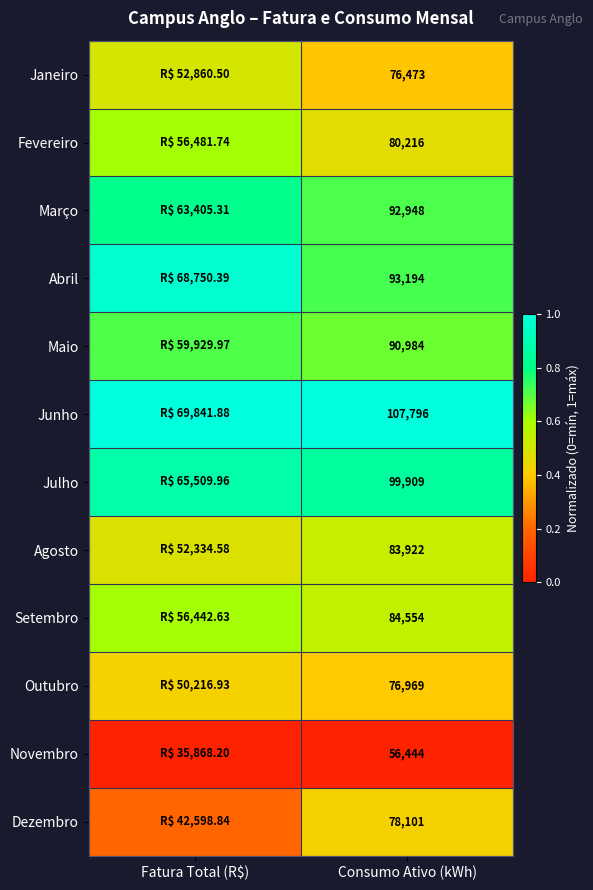

Rank the series at Consumo Ativo (kWh) from highest to lowest value.

Junho, Julho, Abril, Março, Maio, Setembro, Agosto, Fevereiro, Dezembro, Outubro, Janeiro, Novembro